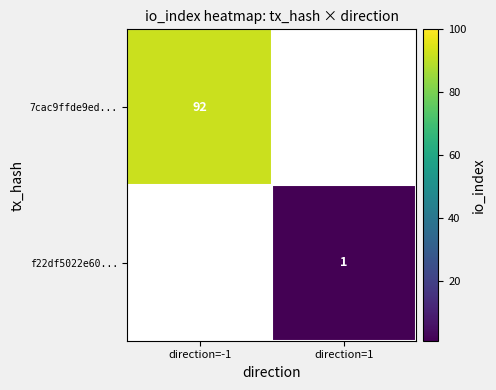

The f22df5022e60... series shows 2 at direction=1. True or false?

False